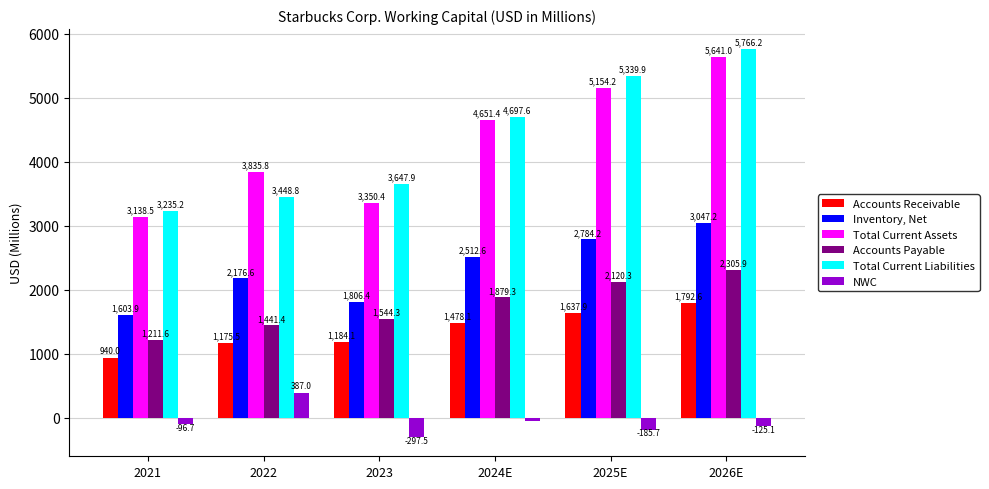

What is the approximate value of Total Current Assets at 2026E?

5641.0